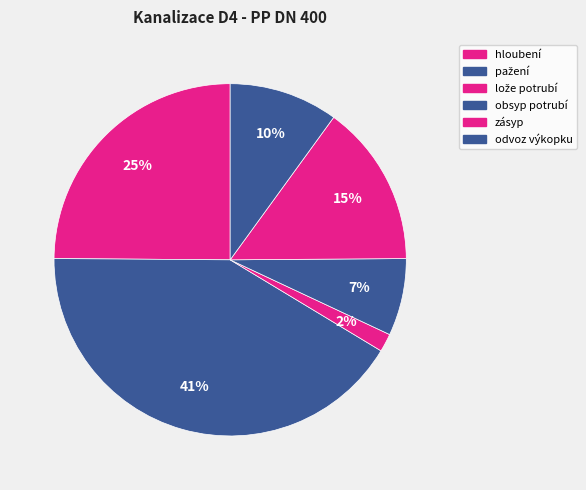

To the nearest percent, what is the difference between the zásyp and odvoz výkopku slice percentages?

5%